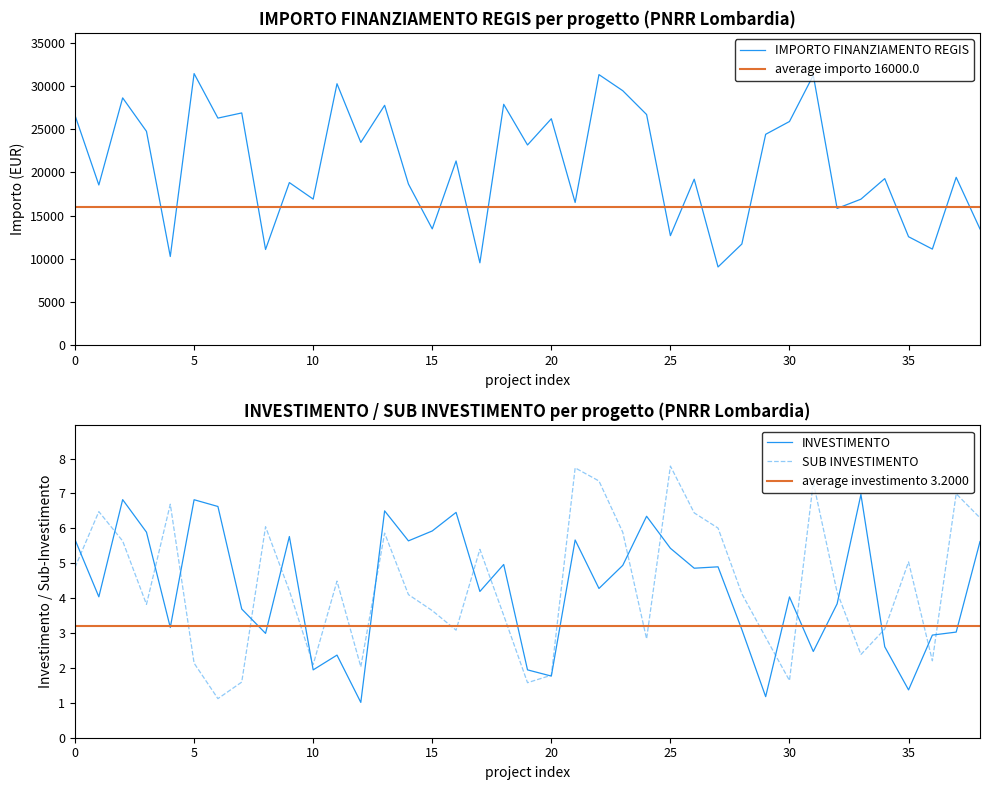

Is it true that SUB INVESTIMENTO equals 0.6 at 30?

False